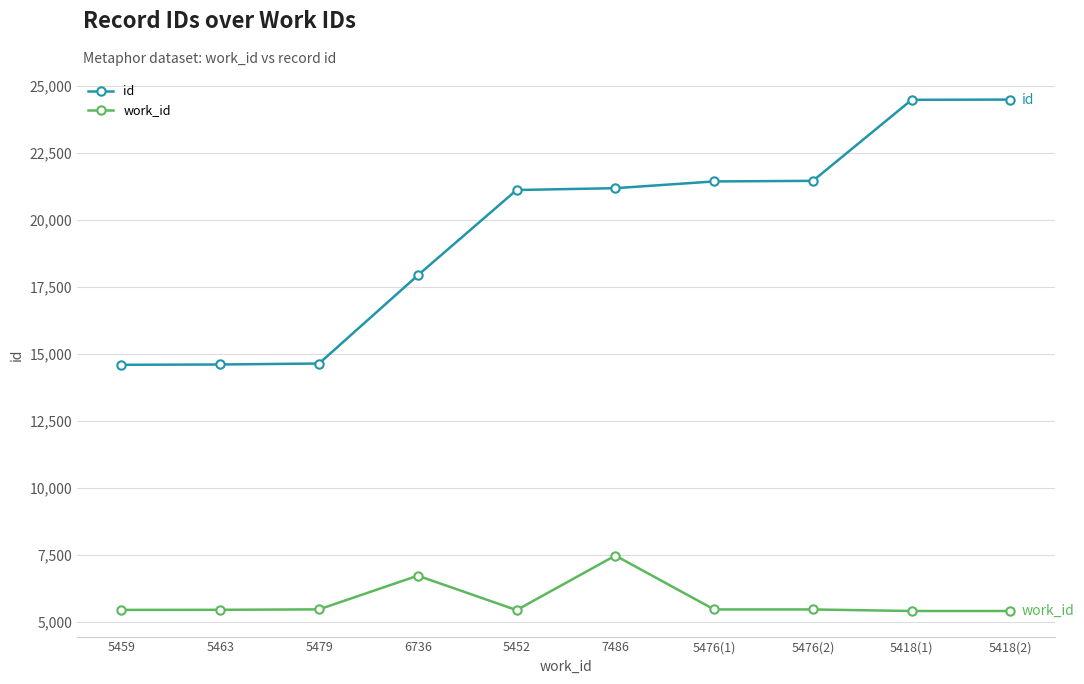

What is the spread (max minus min) of values at 6736?

11204